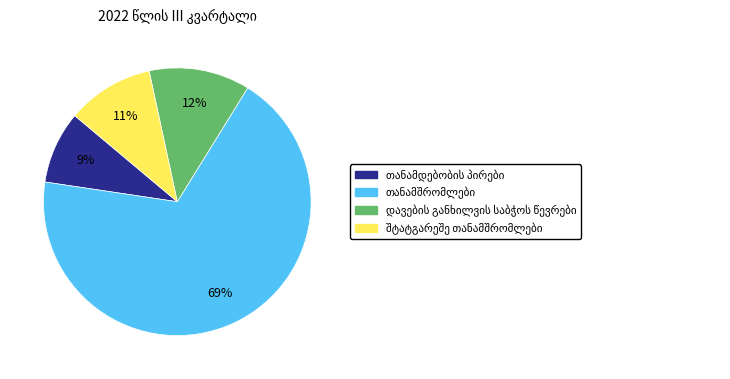

How many slices are in this pie chart?

4